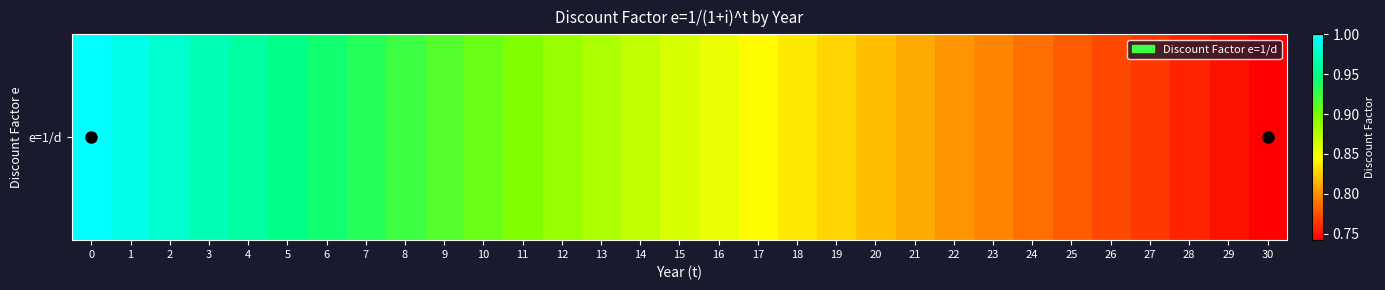

True or false: the data shows 0.3 at 20.

False